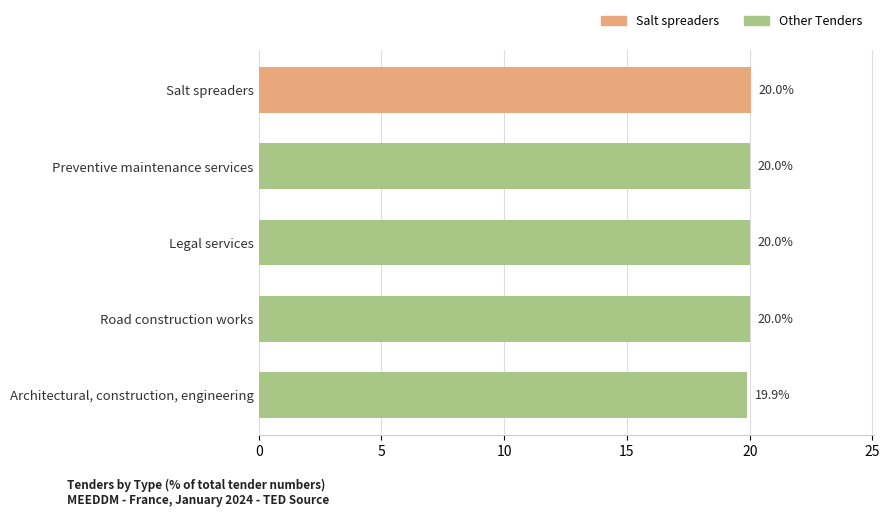

What is the difference between the second highest and minimum values?

0.1